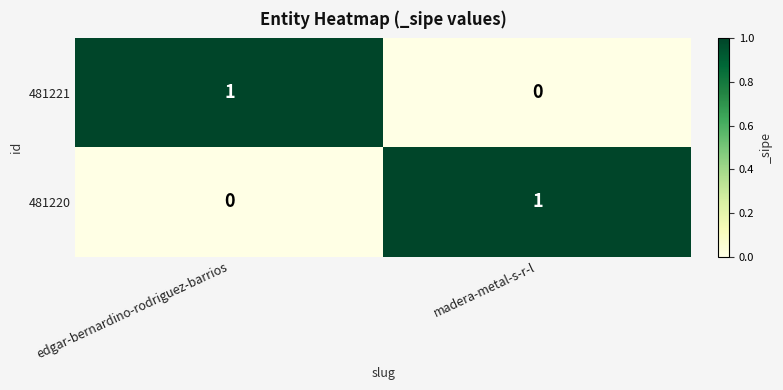

Reading left to right, transcribe all the data shown in this chart.

481221: edgar-bernardino-rodriguez-barrios=1	madera-metal-s-r-l=0
481220: edgar-bernardino-rodriguez-barrios=0	madera-metal-s-r-l=1